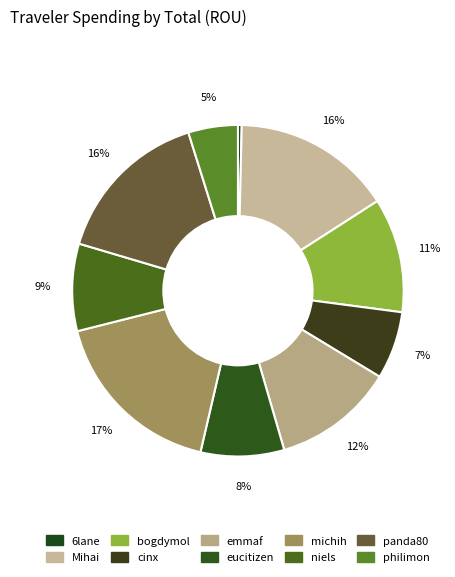

What percentage is the bogdymol slice, to the nearest percent?

11%